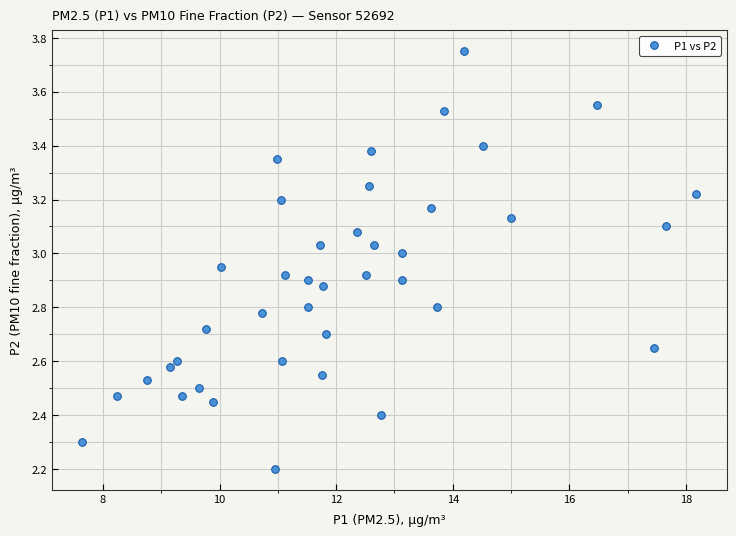

What is the range of X values (max minus min)?

10.5